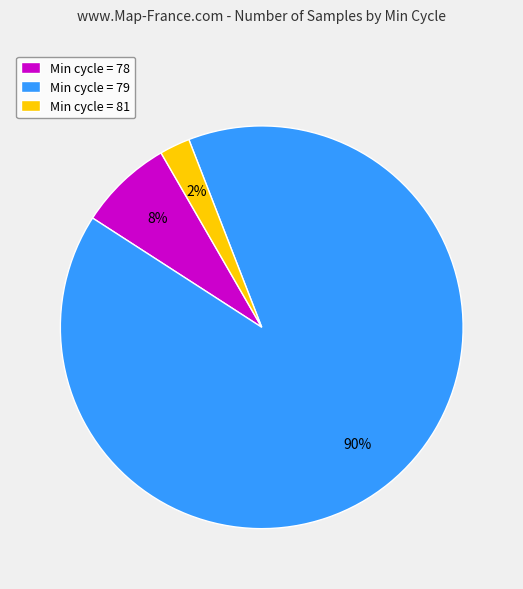

Which category has the biggest portion of the pie?

Min cycle = 79